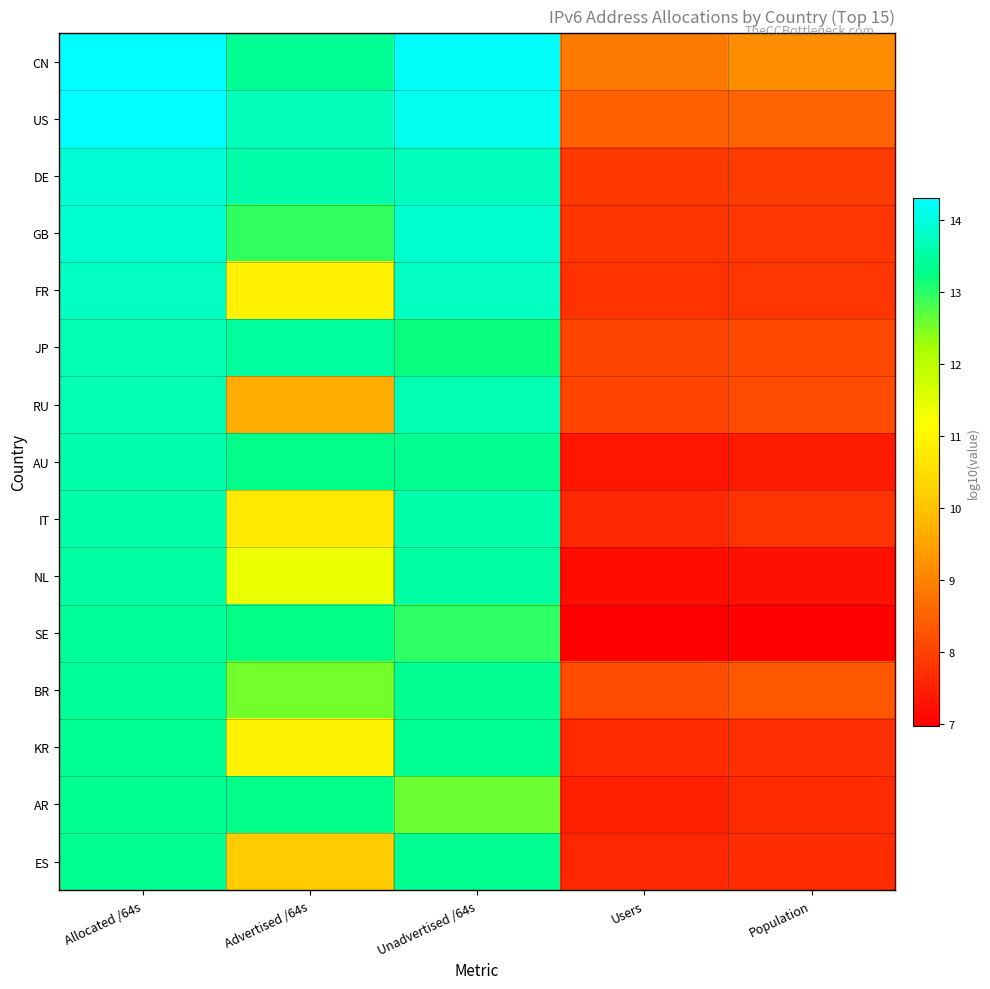

Which series has the largest total across all categories?

CN